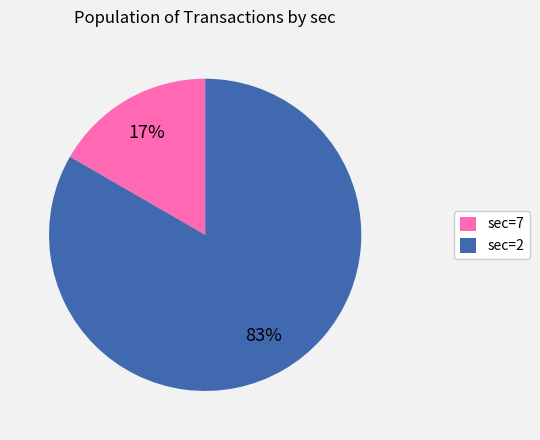

Is it true that sec=7 is 10% of the pie?

False